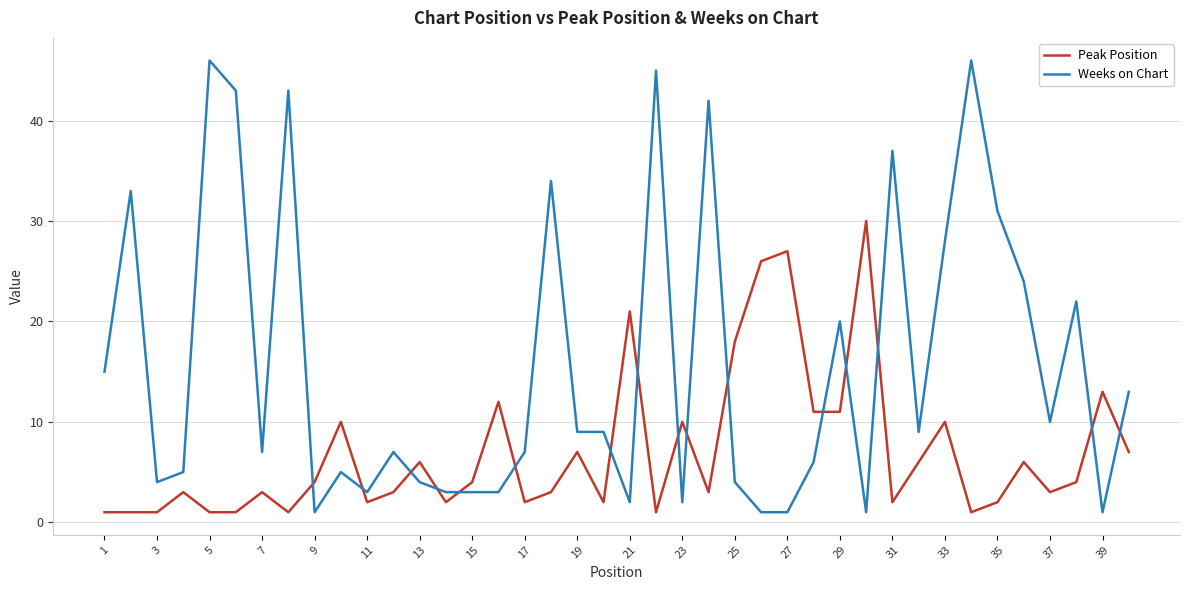

Which series has the largest range (max minus min)?

Weeks on Chart